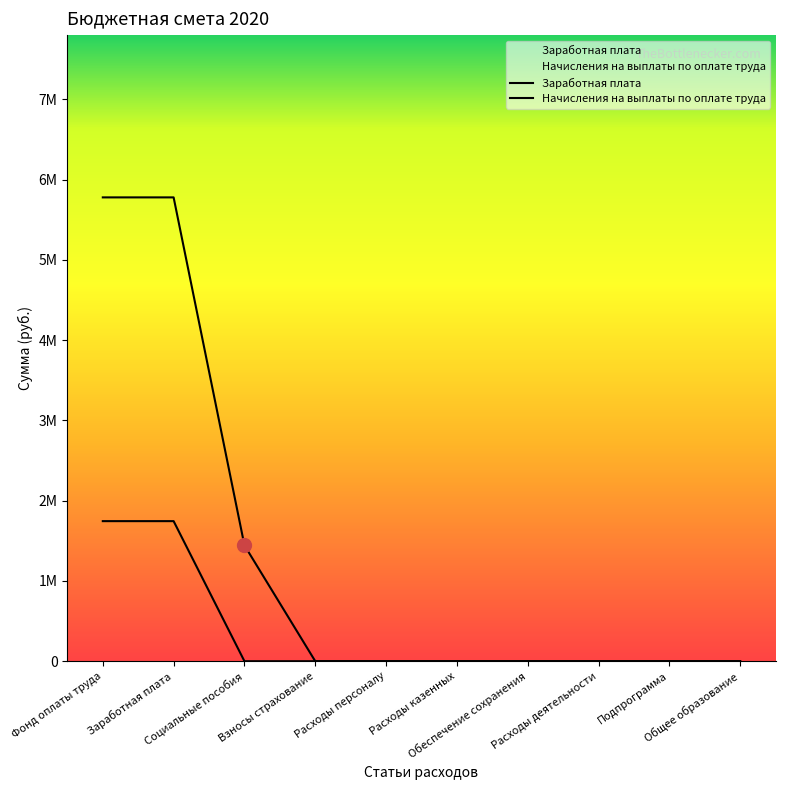

What position from the right is Взносы страхование?

7